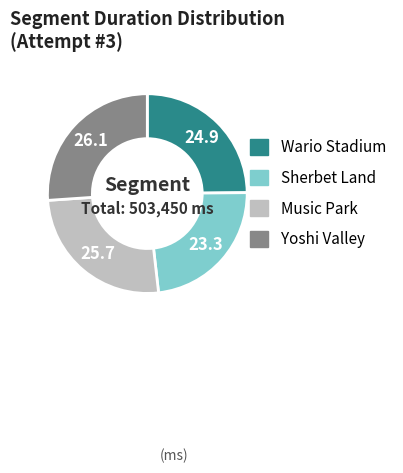

What is the smallest slice in the pie chart?

Sherbet Land